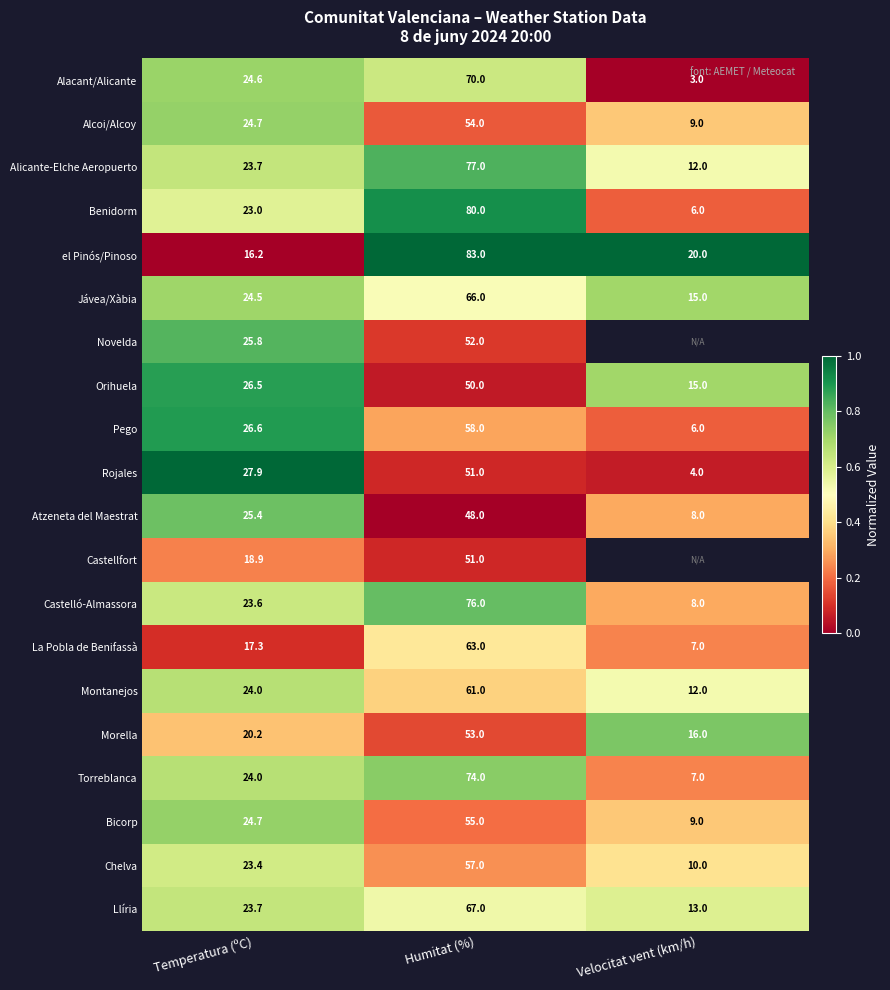

At which label is el Pinós/Pinoso closest to 49?

Velocitat vent (km/h)